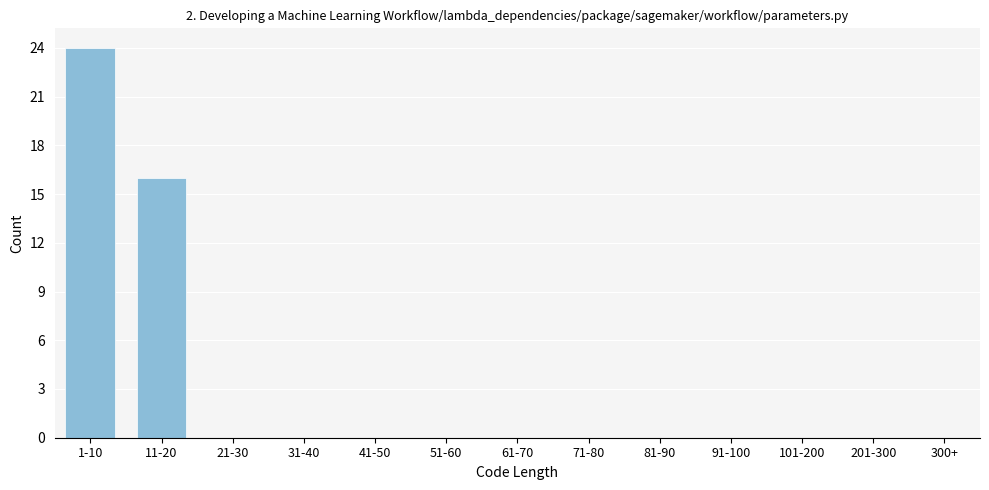

Reading left to right, list all the values displayed in this chart.

1-10=24	11-20=16	21-30=0	31-40=0	41-50=0	51-60=0	61-70=0	71-80=0	81-90=0	91-100=0	101-200=0	201-300=0	300+=0